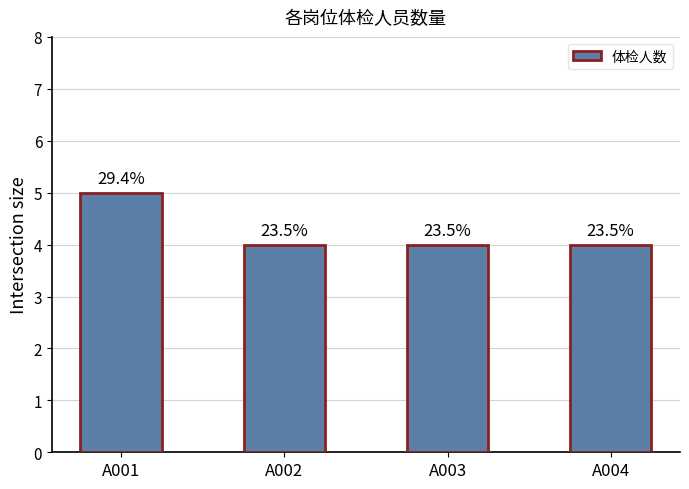

At which category does the chart reach its minimum across all series?

A002